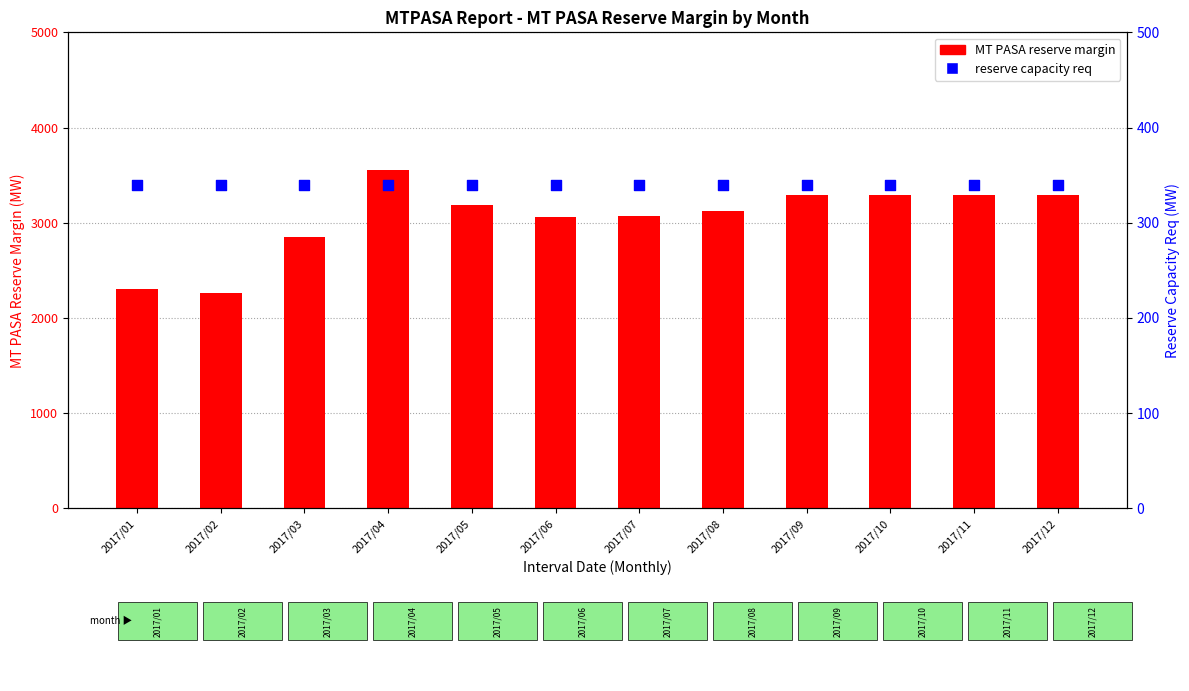

Which series reaches the minimum Y coordinate?

RESERVE CAPACITY REQ